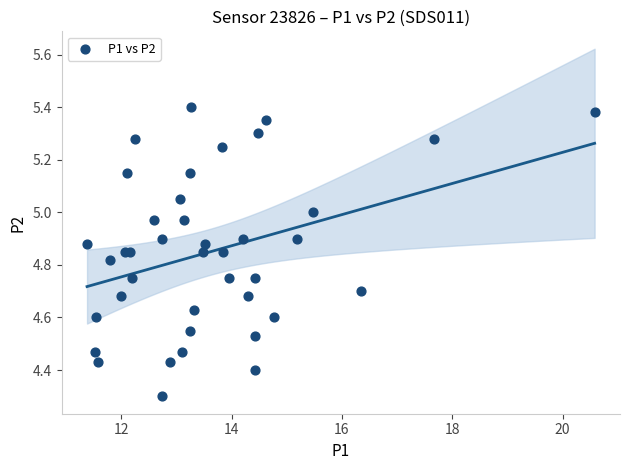

What Y value in the scatter plot is closest to 4?

4.3